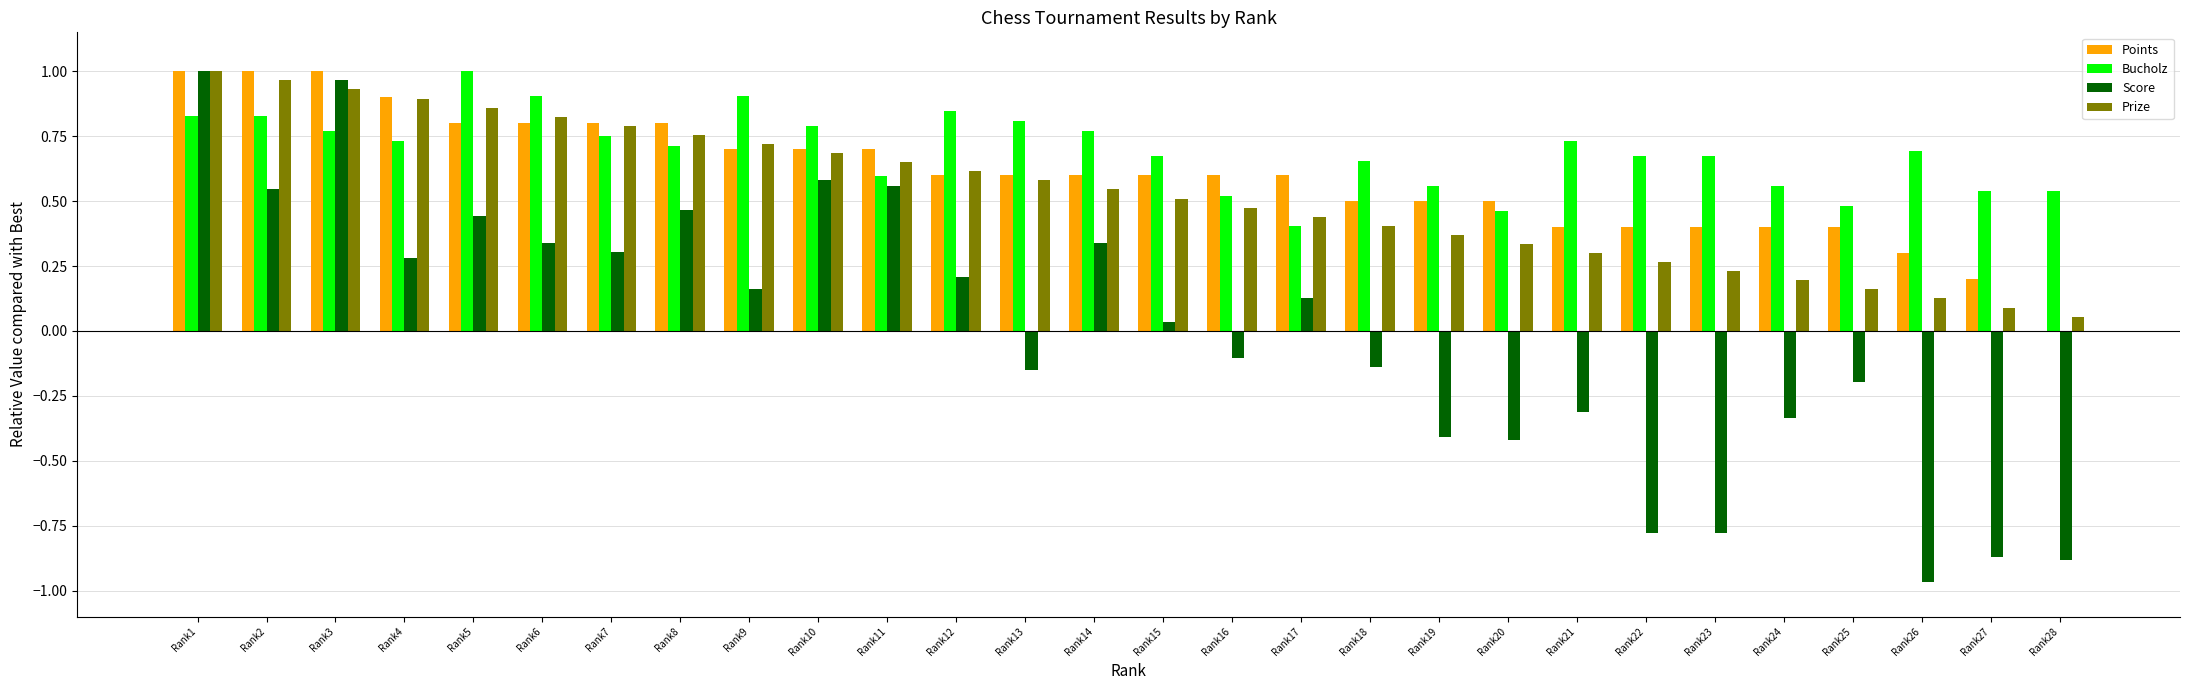

Count the number of categories in the chart.

28